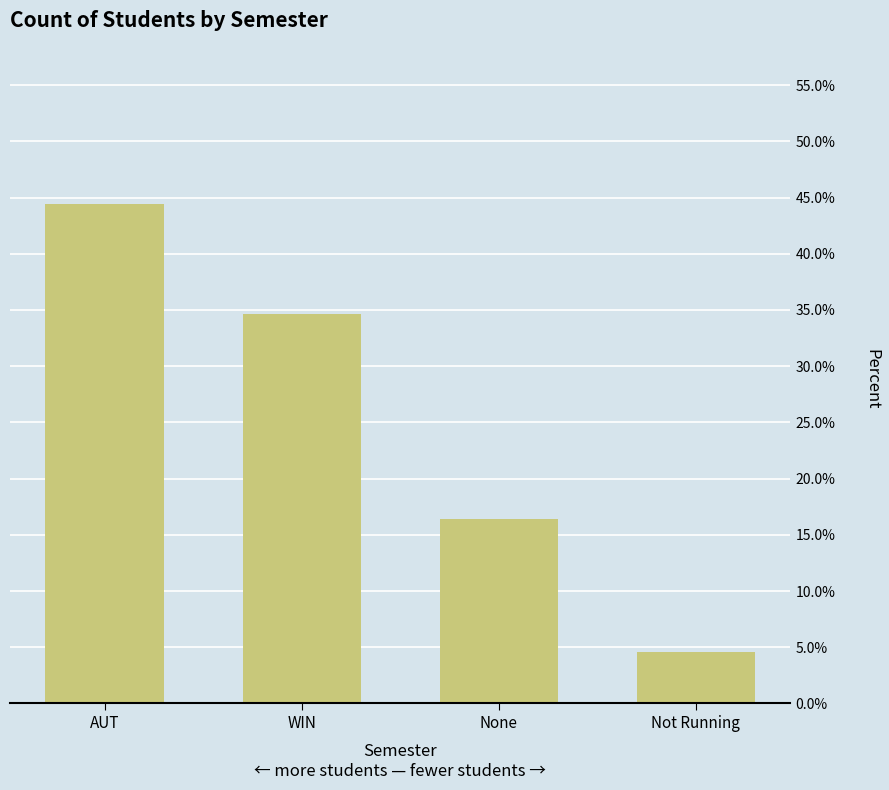

Are the bars horizontal?

No